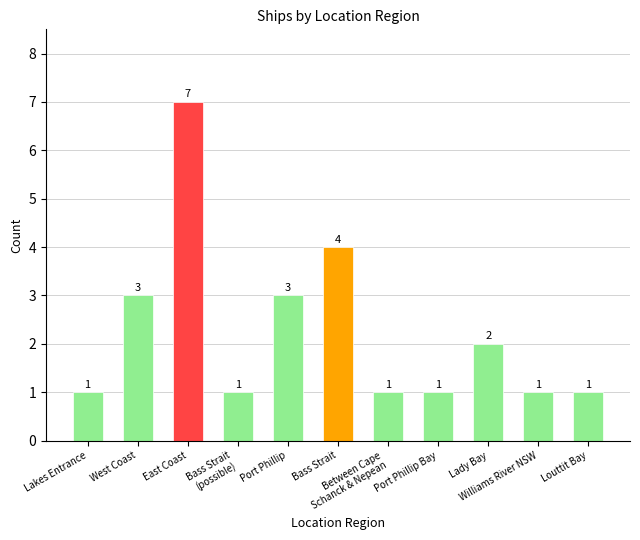

What position from the right is Louttit Bay?

1